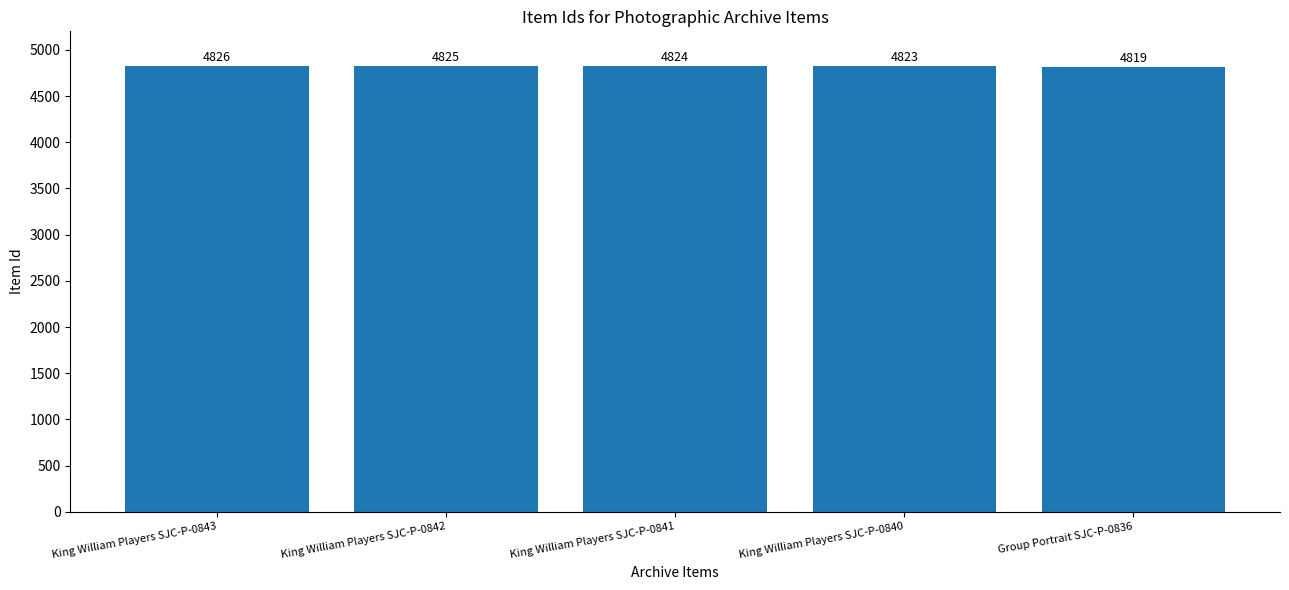

What value does the data have at King William Players SJC-P-0843?

4826